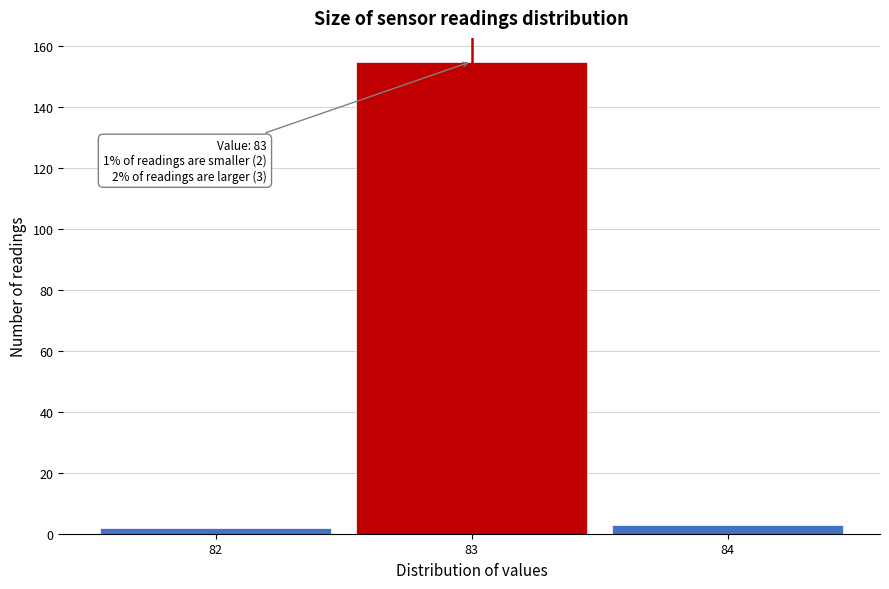

Which range on the x-axis has the tallest bar?

82.5 to 83.5